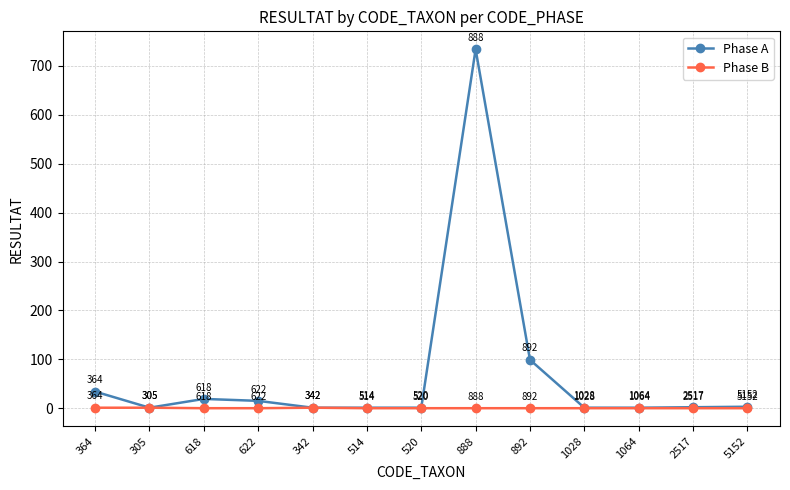

Reading right to left, what are all the values shown in this chart?

Phase A: 3	2	1	1	99	734	1	1	1	15	19	1	34
Phase B: 0	0	0	0	0	0	0	0	1	0	0	1	1